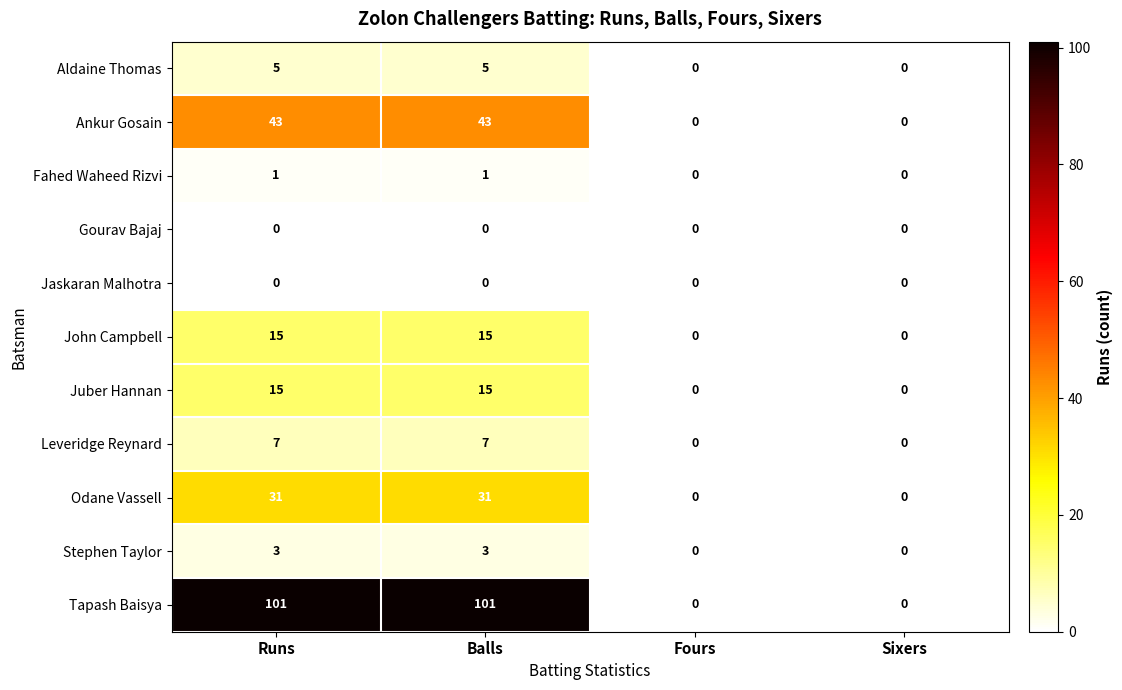

What is the total value across all series at Balls?

221